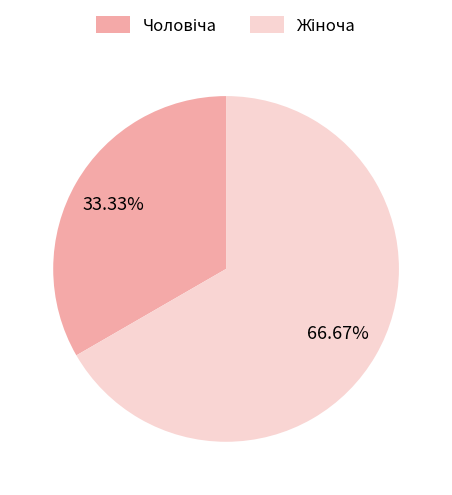

Is there any slice that represents more than half of the pie?

Yes